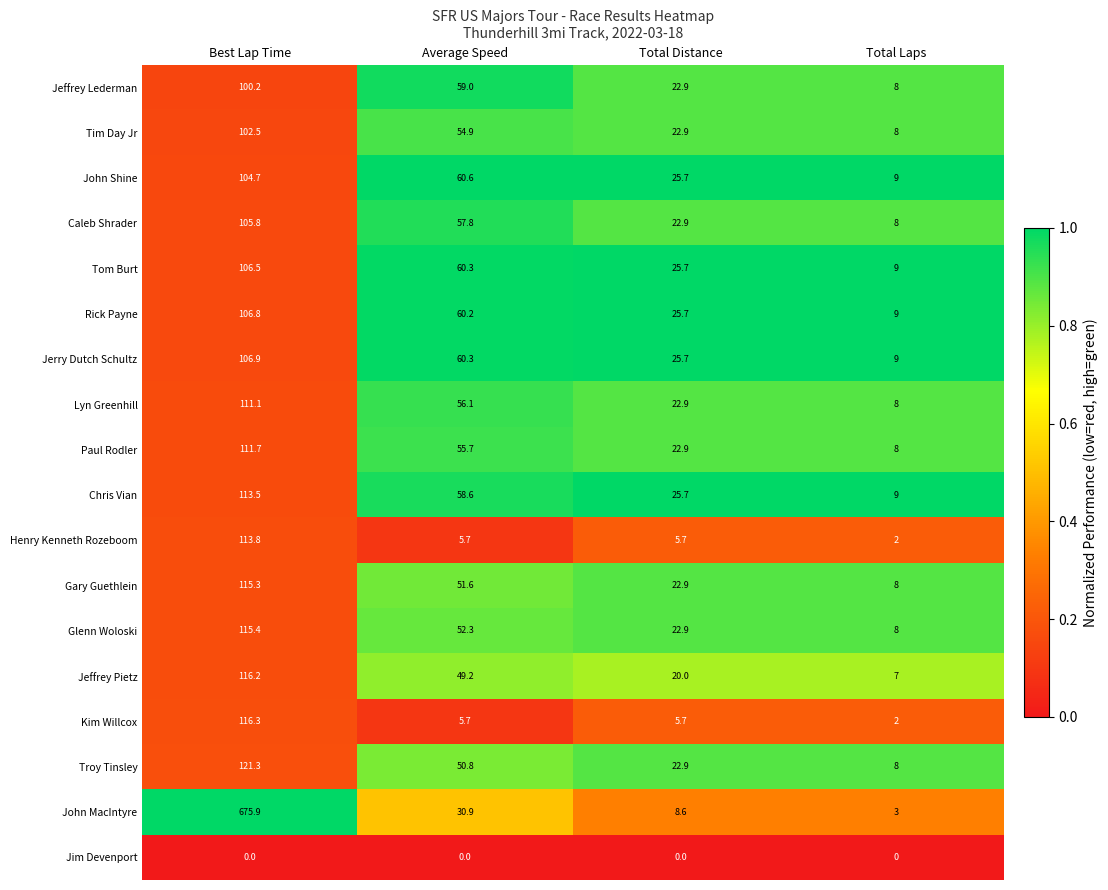

What is the sum of all John Shine values?

200.0